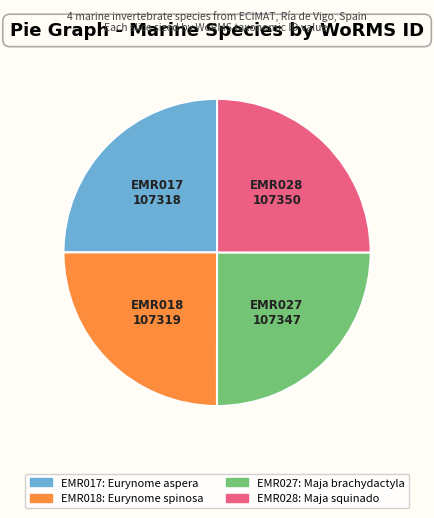

Approximately how many times larger is the value at EMR028 compared to EMR027?

1.0